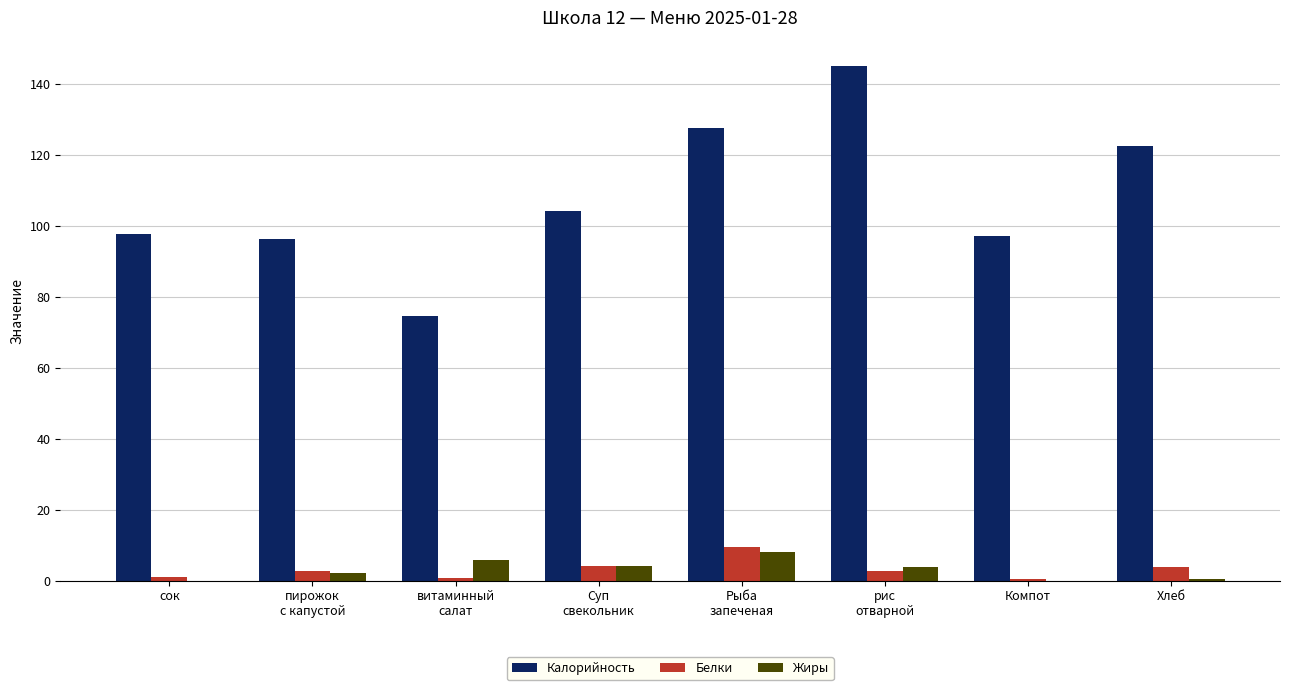

How many groups of bars are there?

8